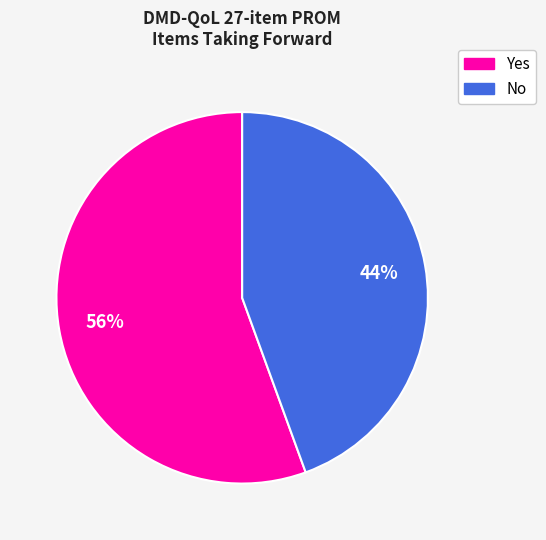

The No slice represents 44% of the pie. True or false?

True